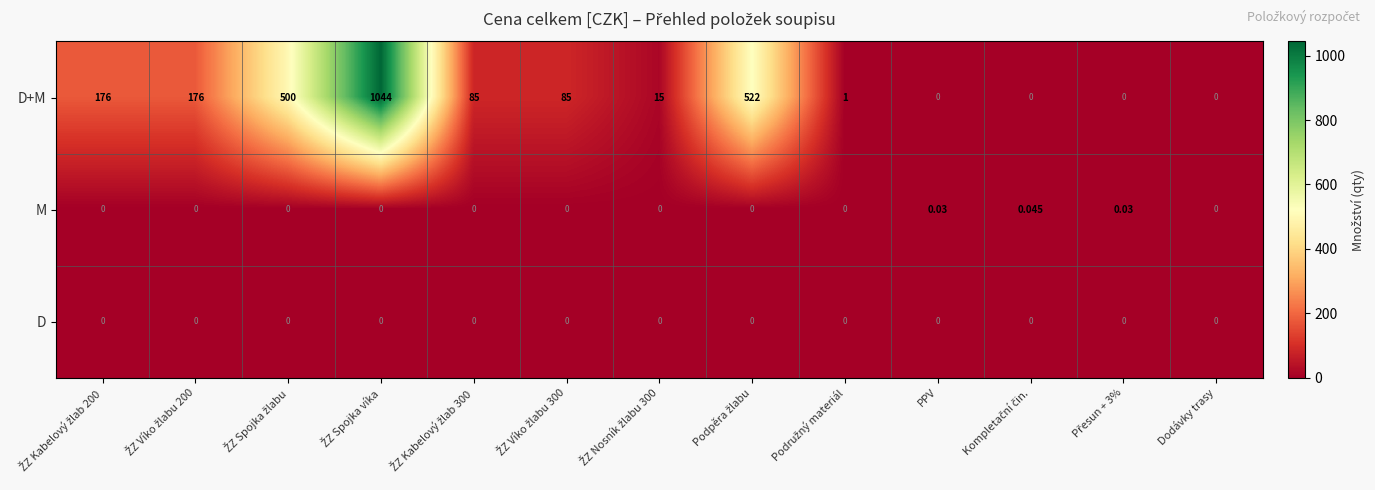

Which series has the largest range (max minus min)?

D+M